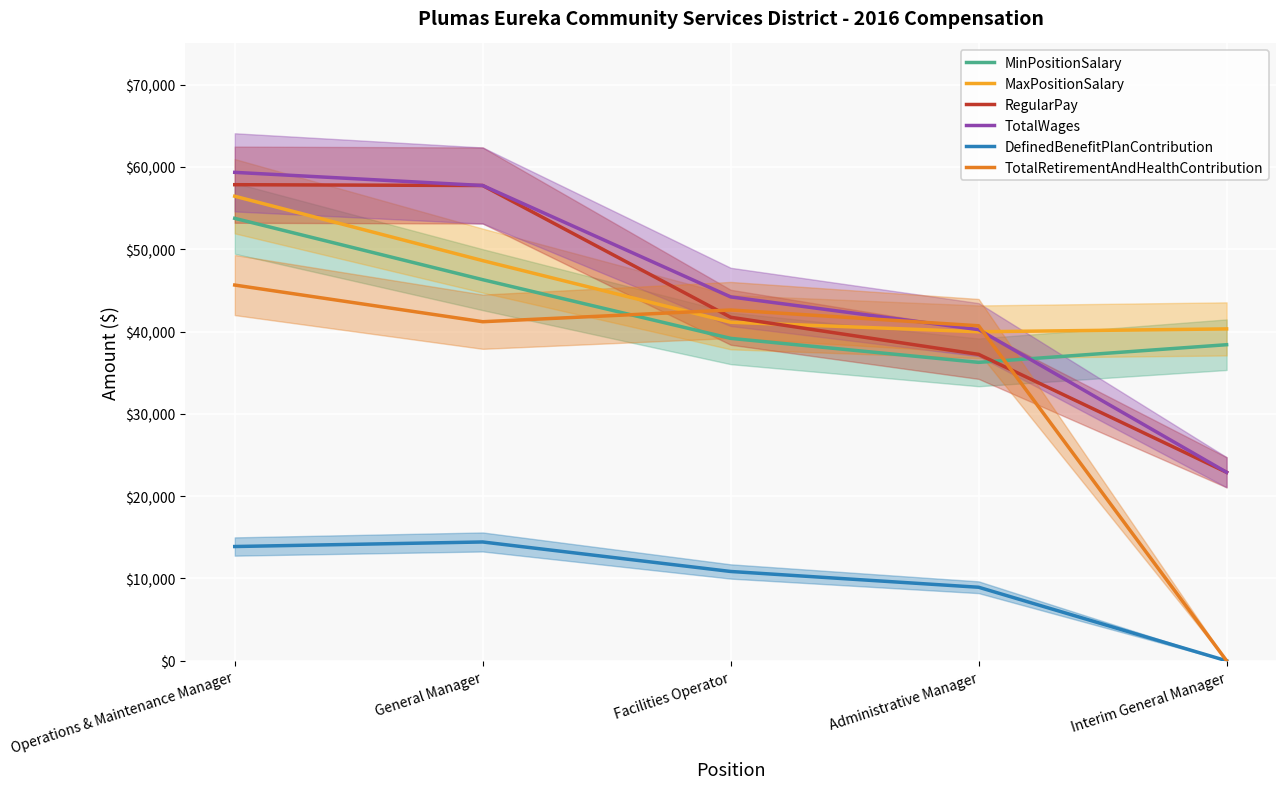

How many data points in DefinedBenefitPlanContribution are less than 10851?

2